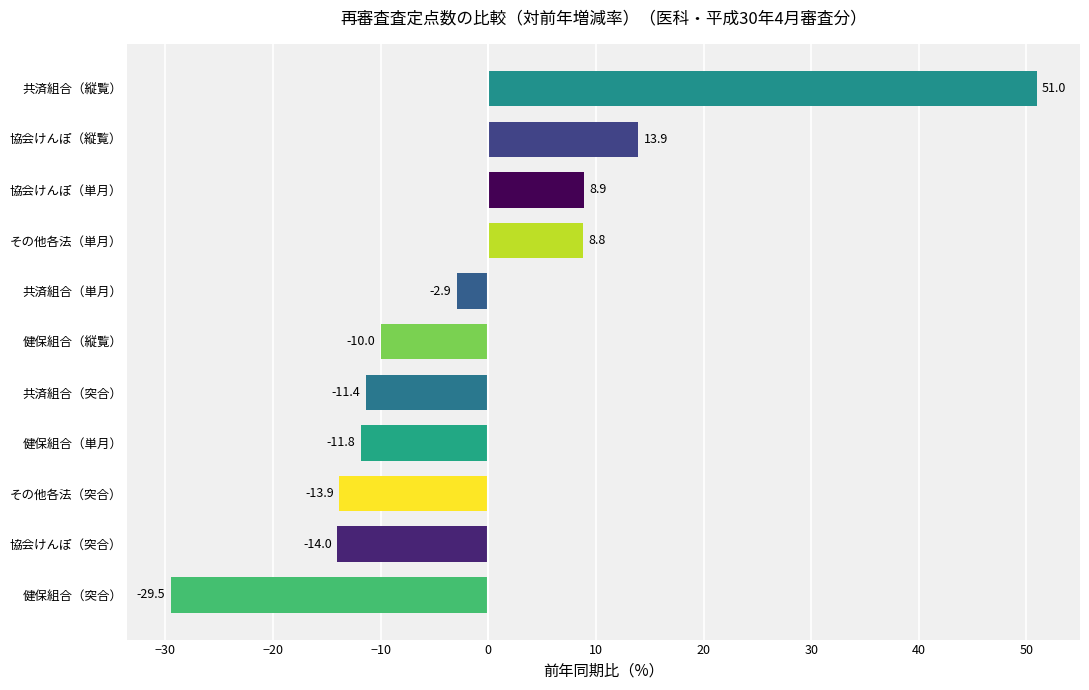

How many bars are there in total?

11